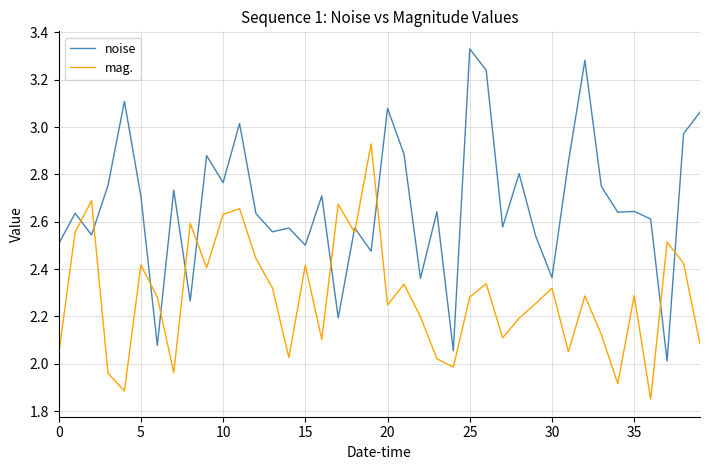

What is the difference between the maximum and second lowest values in the mag. series?

1.0